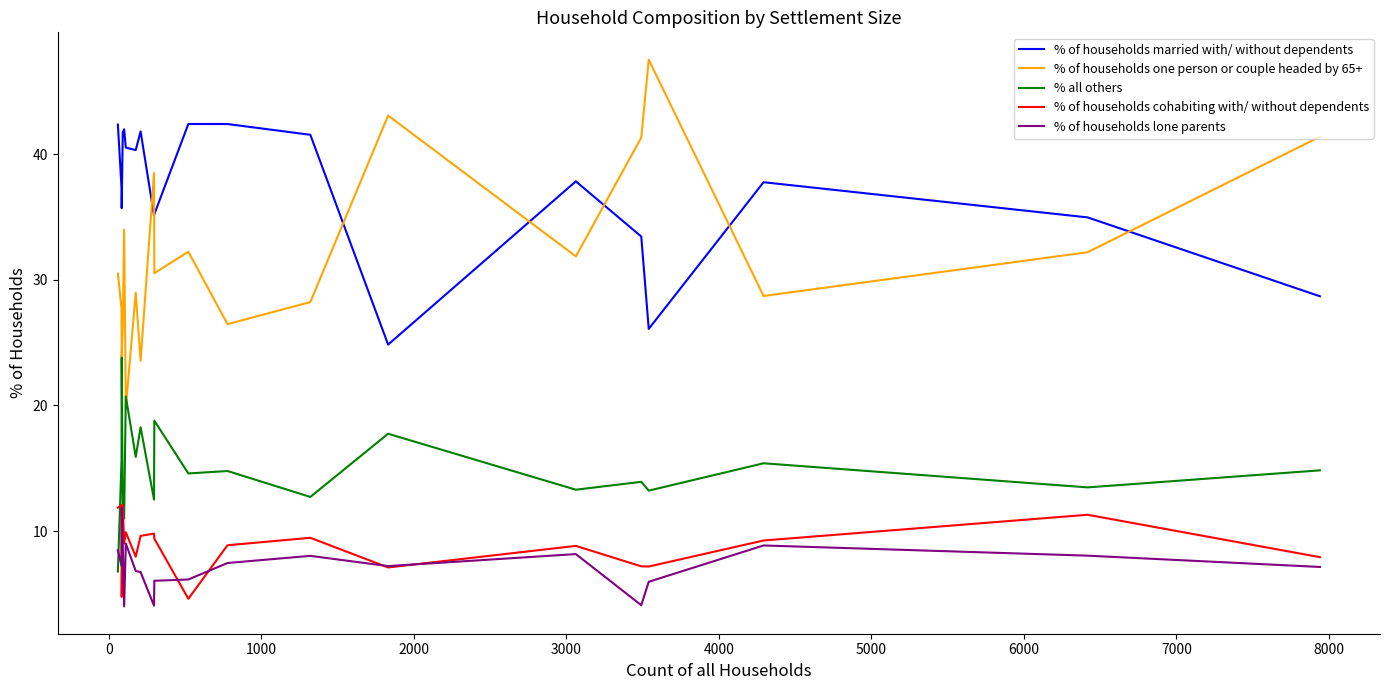

Which series has the largest total across all categories?

% of households married with/ without dependents